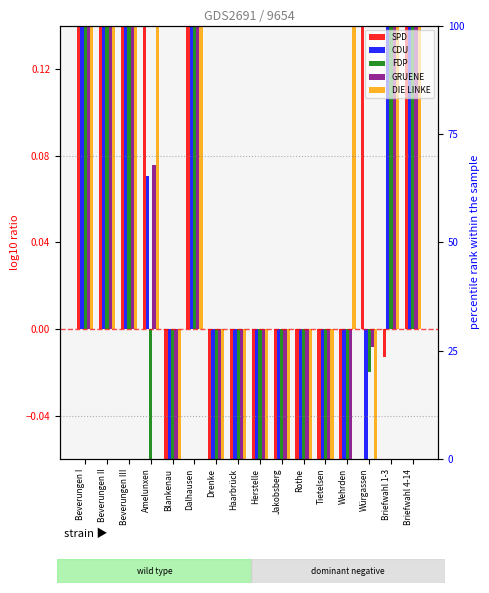

Rank the categories by FDP value from lowest to highest.

Rothe, Tietelsen, Jakobsberg, Drenke, Blankenau, Wehrden, Haarbrück, Herstelle, Amelunxen, Würgassen, Dalhausen, Briefwahl 1-3, Beverungen II, Beverungen III, Briefwahl 4-14, Beverungen I